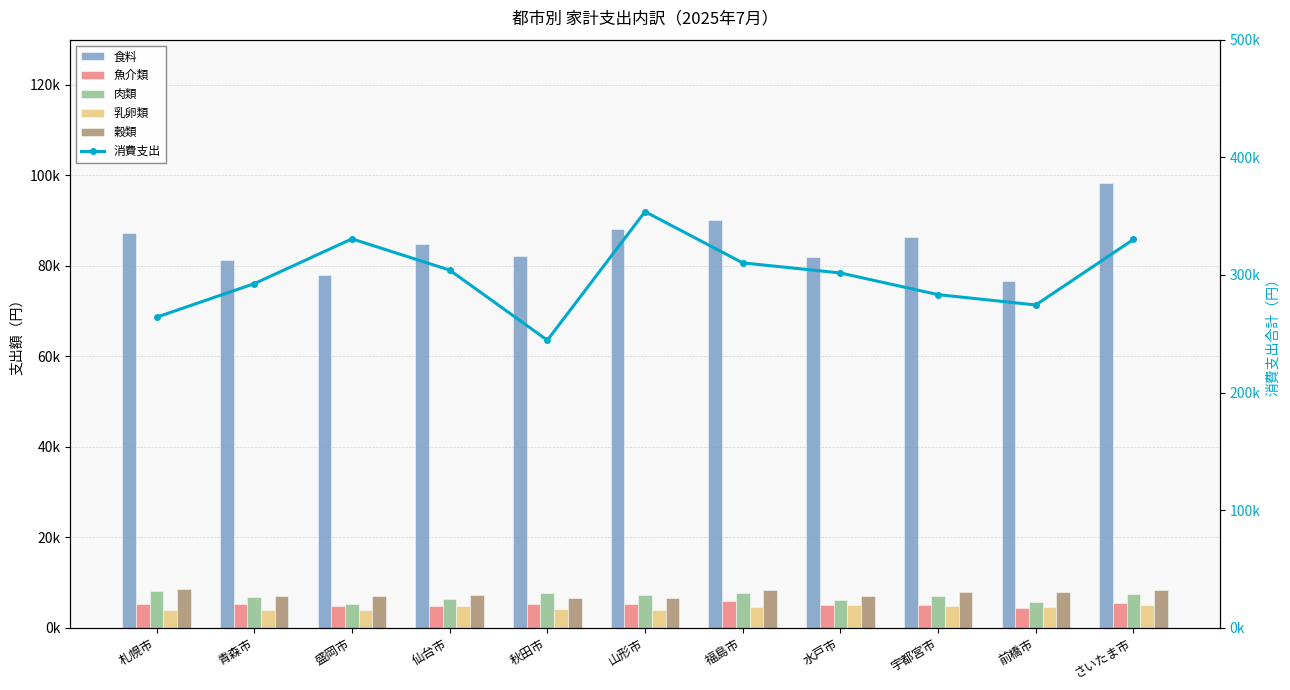

Reading left to right, transcribe all the data shown in this chart.

食料: 札幌市=87196	青森市=81364	盛岡市=77976	仙台市=84791	秋田市=82233	山形市=88167	福島市=90156	水戸市=82035	宇都宮市=86318	前橋市=76550	さいたま市=98226
魚介類: 札幌市=5360	青森市=5332	盛岡市=4908	仙台市=4776	秋田市=5160	山形市=5247	福島市=5969	水戸市=5038	宇都宮市=4939	前橋市=4366	さいたま市=5435
肉類: 札幌市=8068	青森市=6848	盛岡市=5360	仙台市=6277	秋田市=7663	山形市=7305	福島市=7748	水戸市=6135	宇都宮市=7120	前橋市=5642	さいたま市=7480
乳卵類: 札幌市=3913	青森市=3971	盛岡市=3892	仙台市=4814	秋田市=4215	山形市=3952	福島市=4522	水戸市=4999	宇都宮市=4922	前橋市=4612	さいたま市=5060
穀類: 札幌市=8605	青森市=7010	盛岡市=6985	仙台市=7315	秋田市=6515	山形市=6488	福島市=8337	水戸市=7026	宇都宮市=7892	前橋市=7943	さいたま市=8438
消費支出: 札幌市=264039	青森市=292559	盛岡市=330646	仙台市=304098	秋田市=244456	山形市=353773	福島市=310256	水戸市=301647	宇都宮市=283235	前橋市=274433	さいたま市=330129